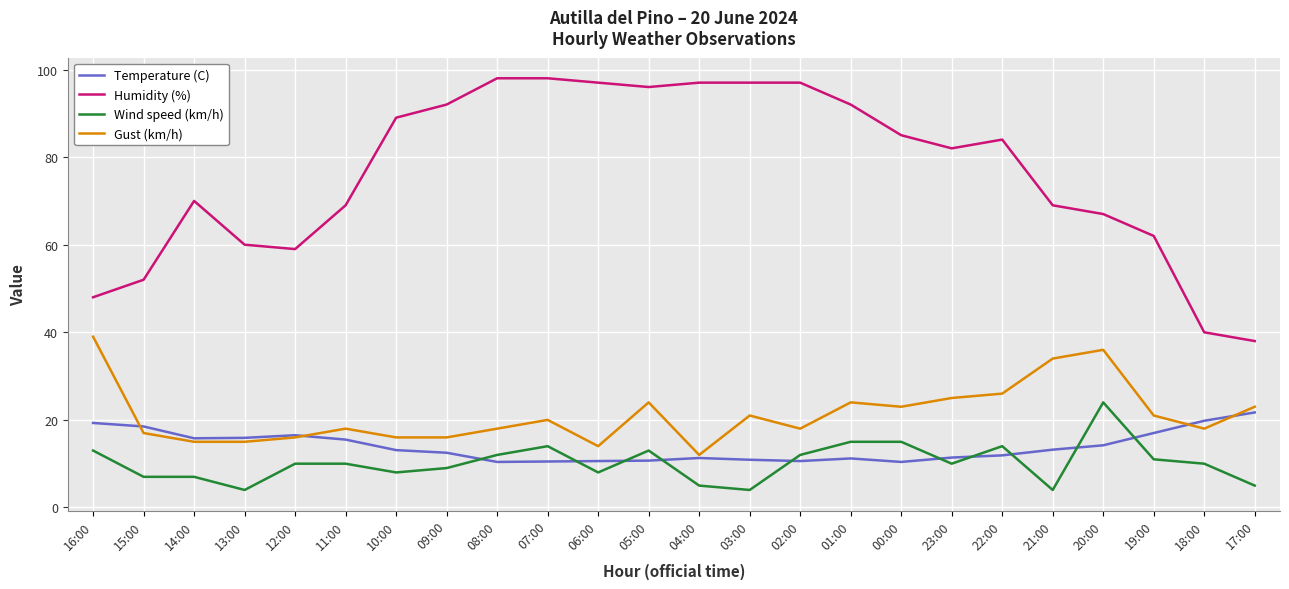

At how many categories does at least one series exceed 18?

24